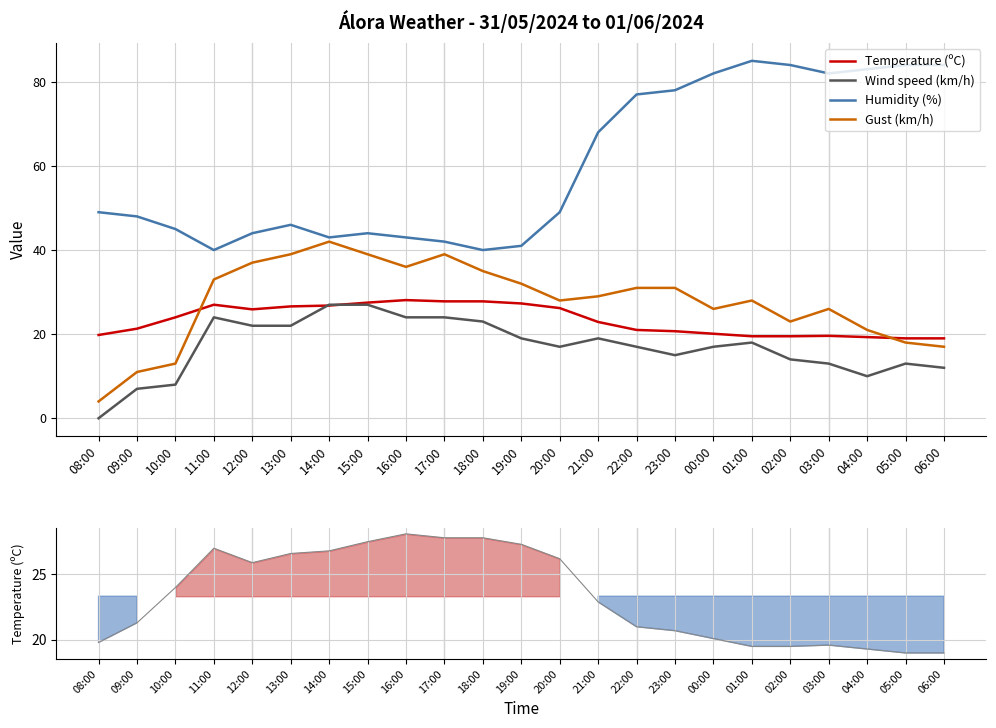

What is the label of the 16th point from the left?

23:00